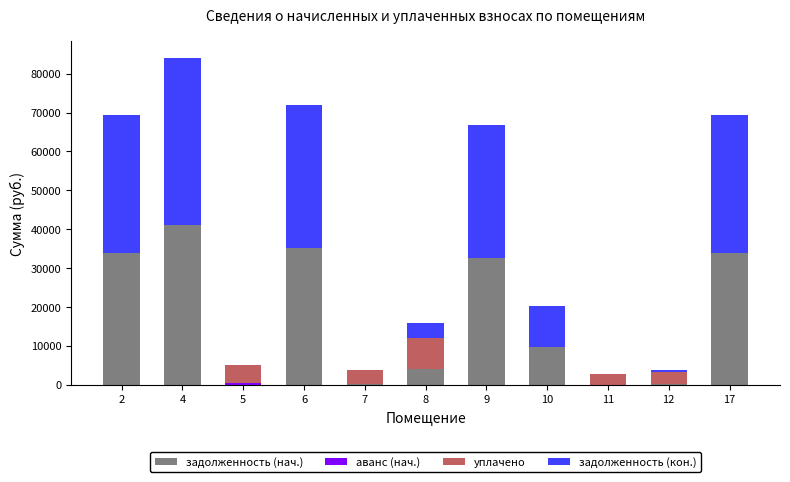

What is the sum of the задолженность (нач.) values at 9 and 4?

73808.3